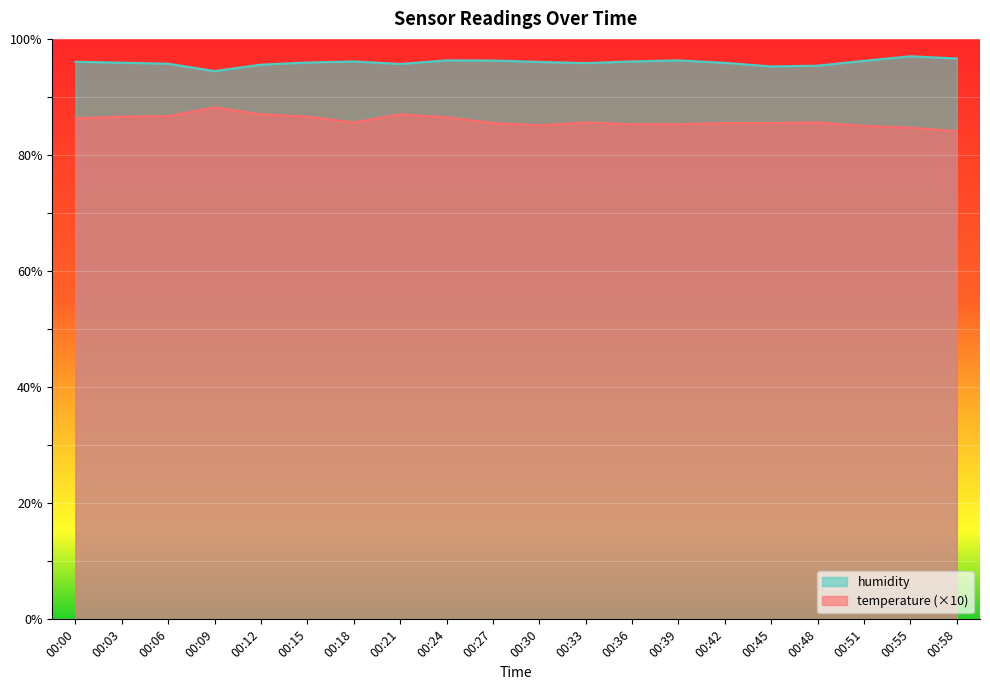

Is it true that temperature (×10) equals 112.7 at 00:39?

False